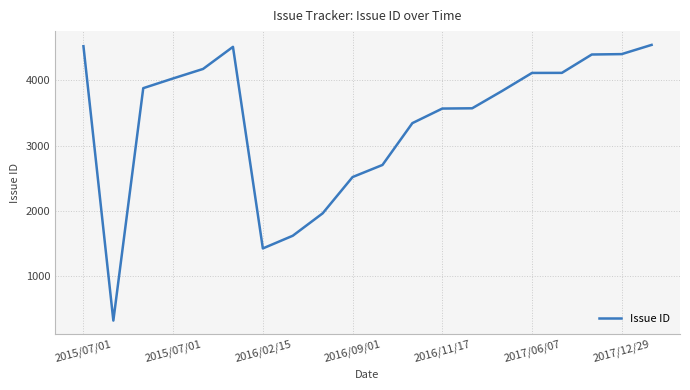

What is the smallest value displayed?

324